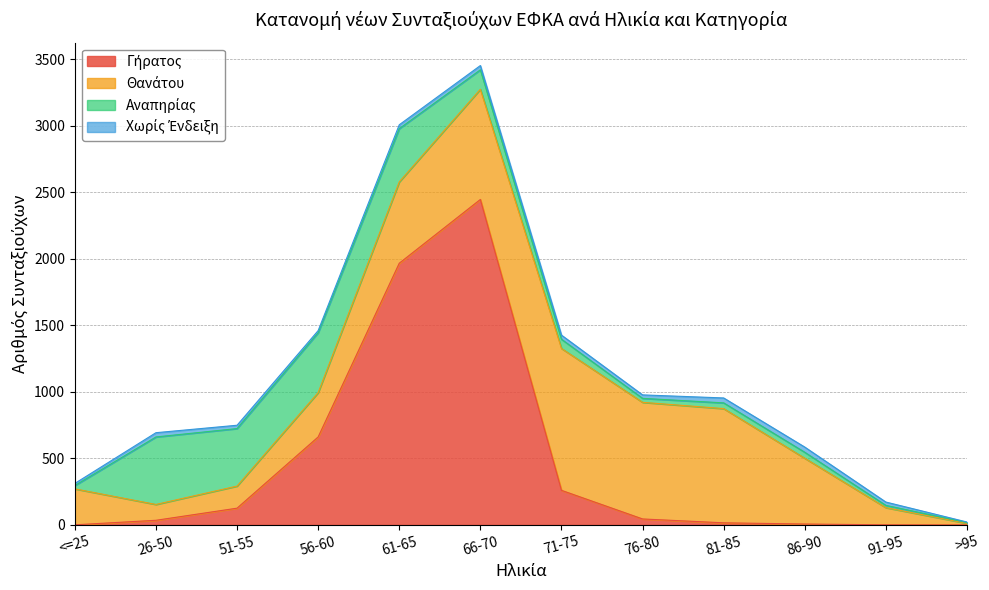

How many lines are shown in the chart?

4